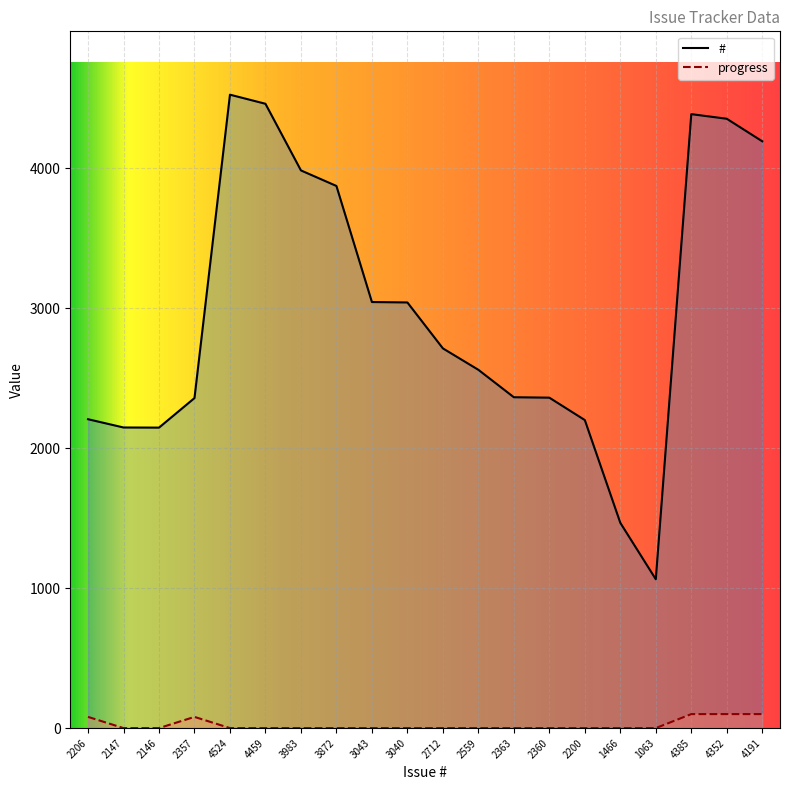

Is it true that # equals 3983 at 3983?

True